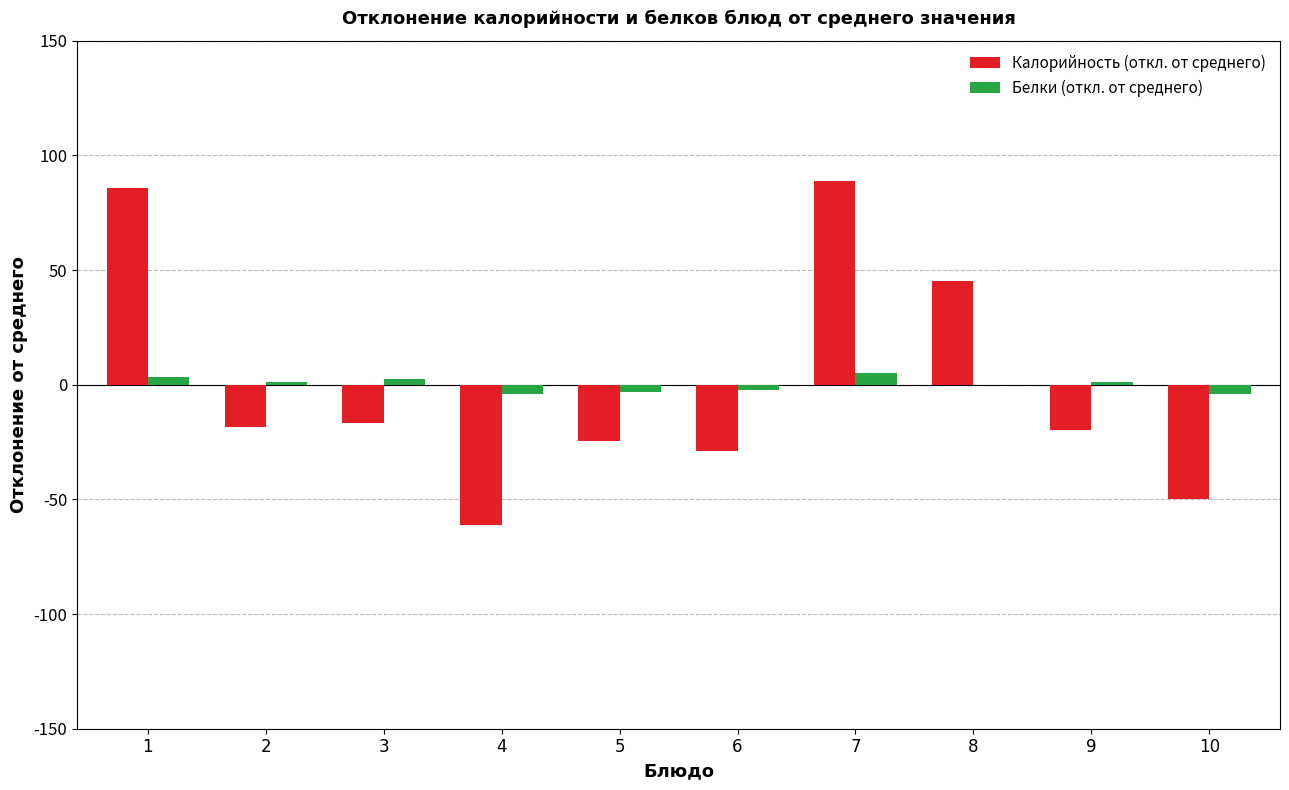

What is the sum of the Белки (откл. от среднего) values at 2 and 9?

2.6